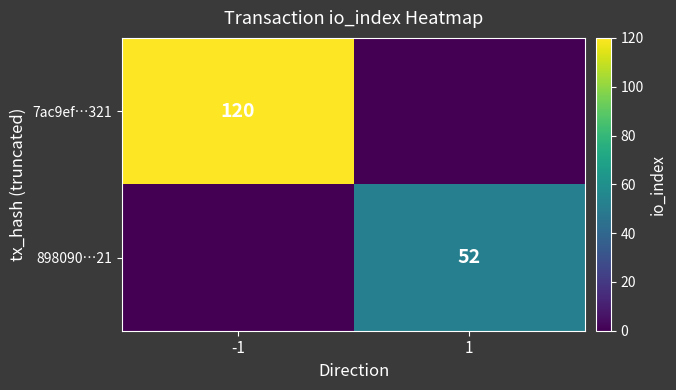

Is it true that 898090…21 equals 20 at 1?

False